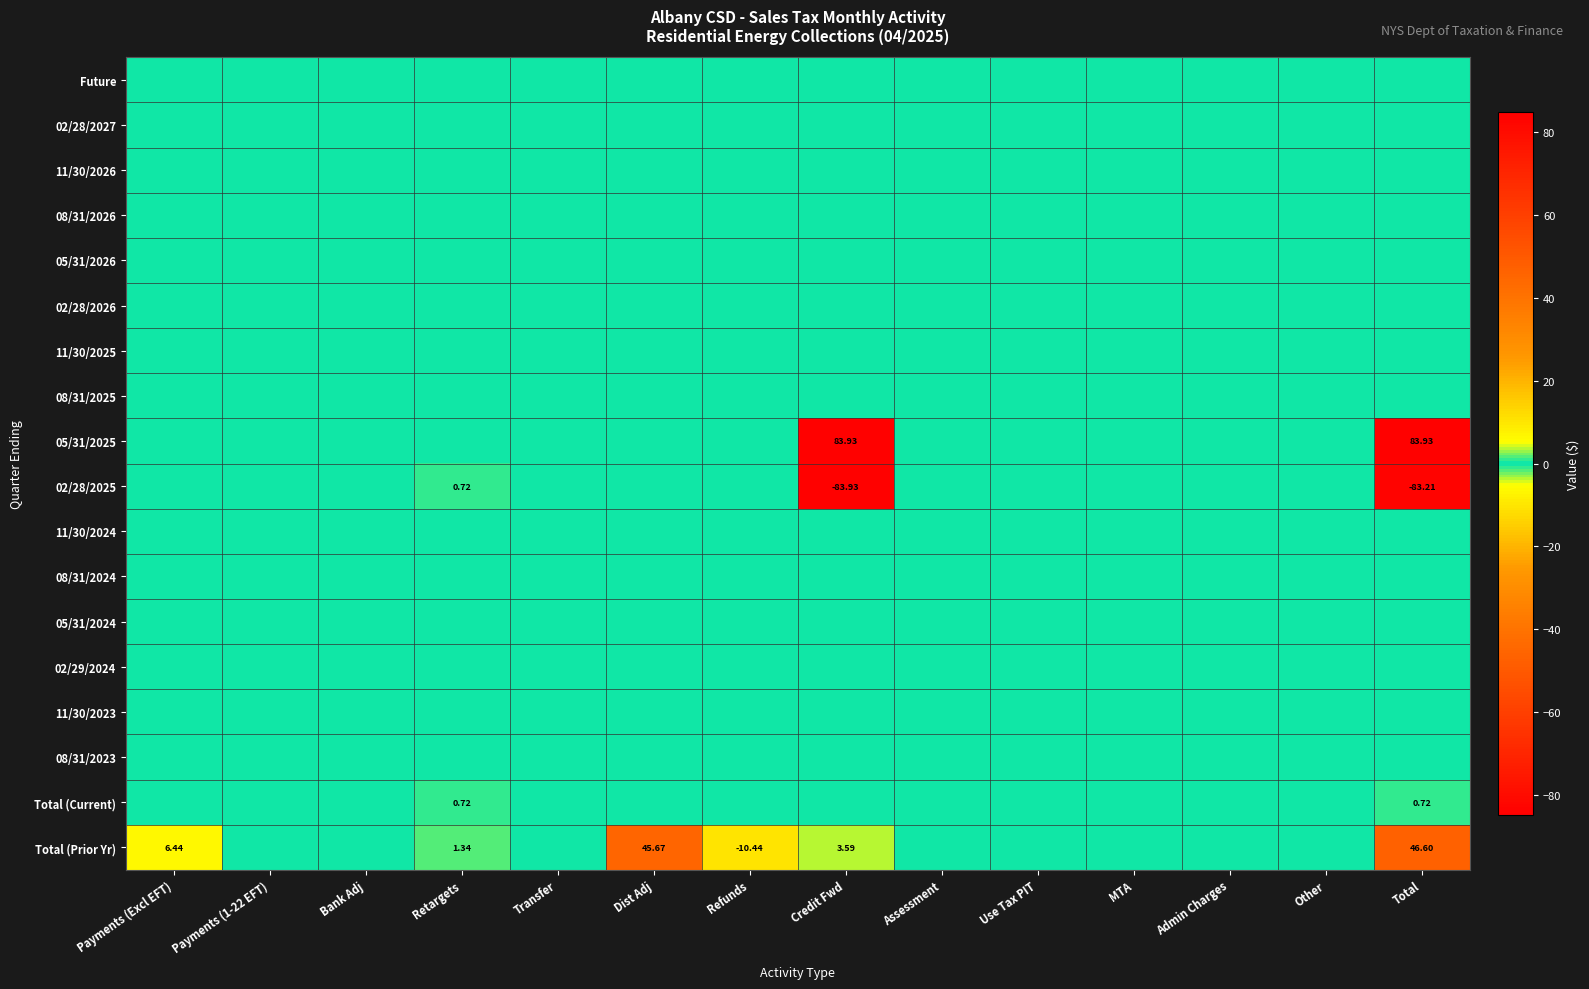

Rank the categories by Total (Current) value from highest to lowest.

Retargets, Total, Payments (Excl EFT), Payments (1-22 EFT), Bank Adj, Transfer, Dist Adj, Refunds, Credit Fwd, Assessment, Use Tax PIT, MTA, Admin Charges, Other